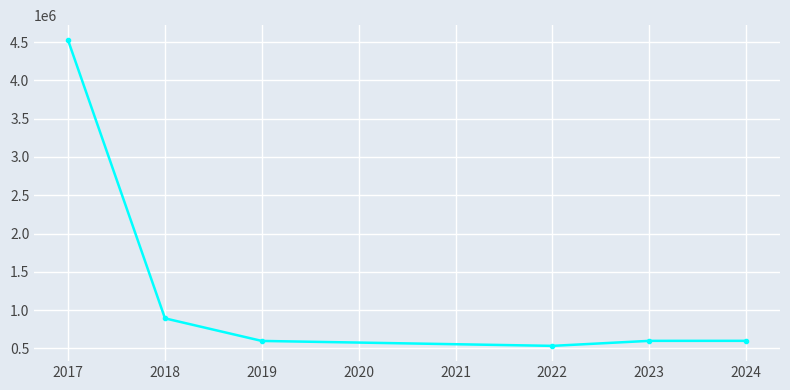

Is this an area chart (filled region under the line)?

No